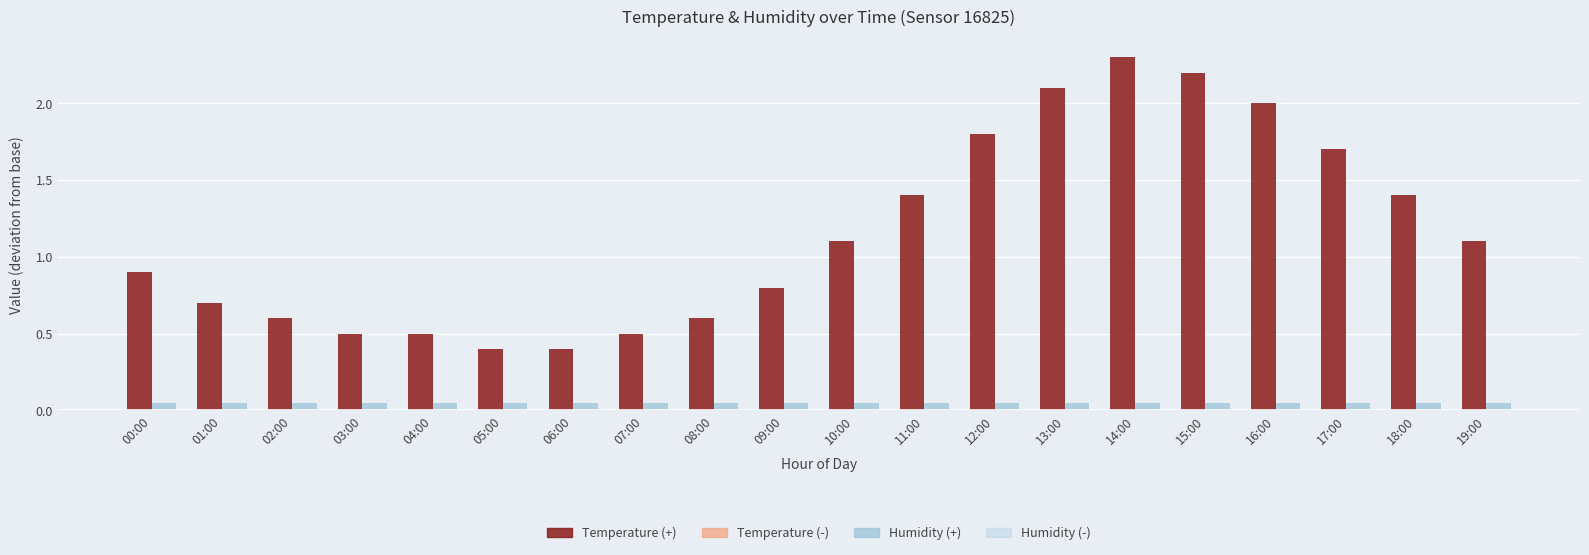

What position from the left is 09:00?

10